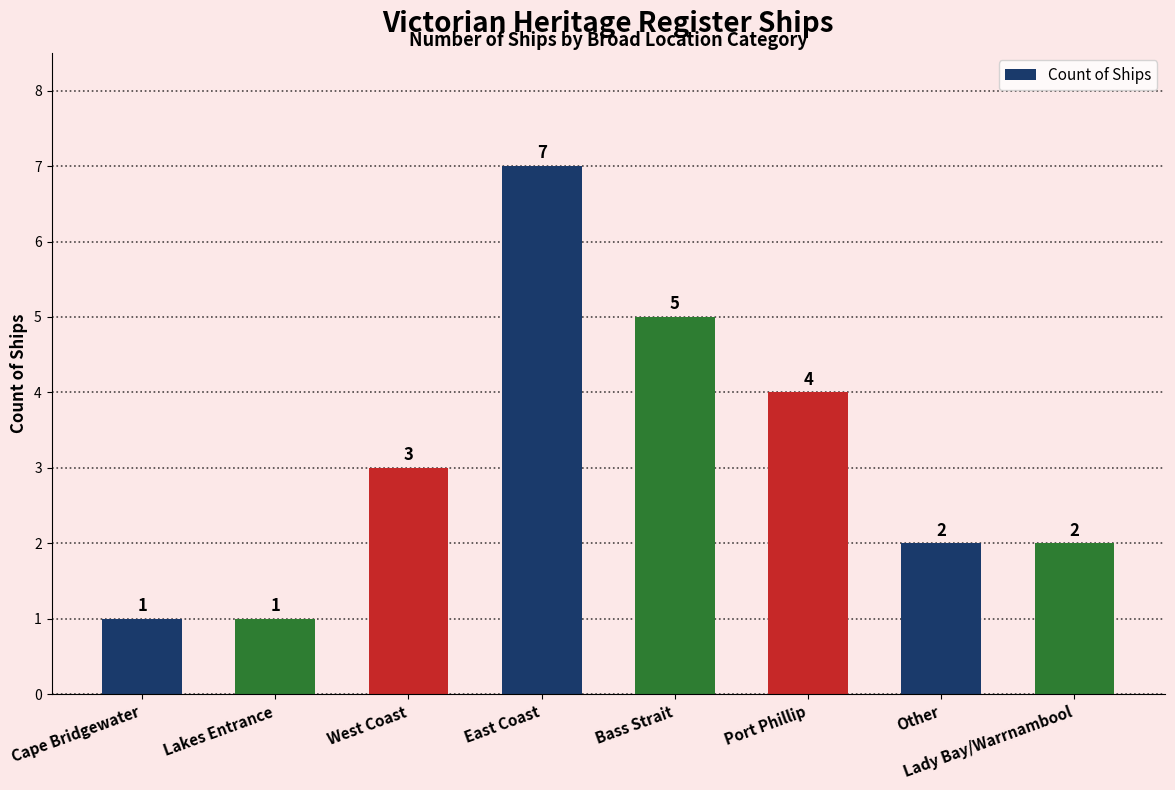

What is the label of the 5th bar from the right?

East Coast